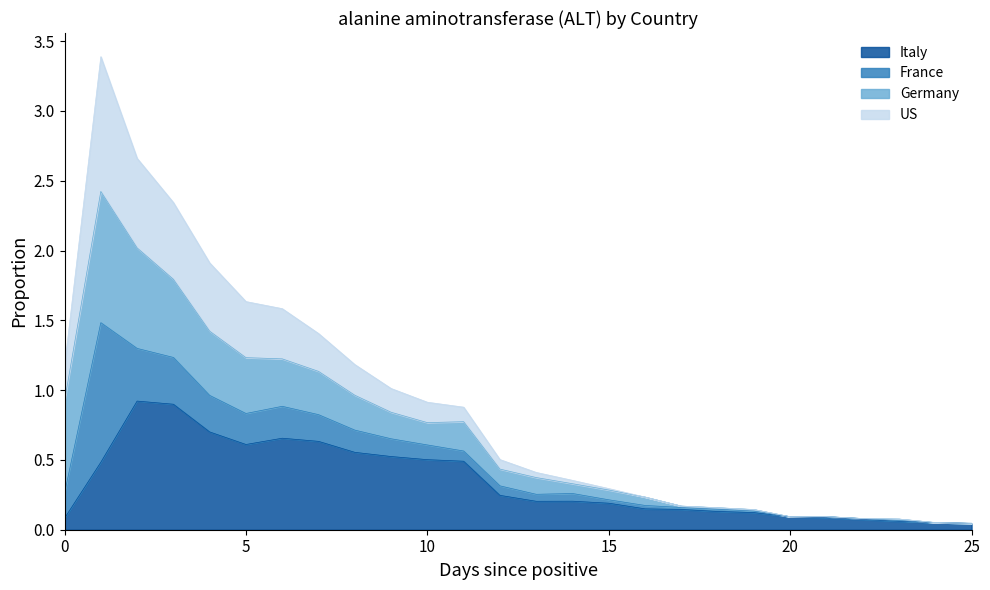

Where is the first local minimum for US?

20